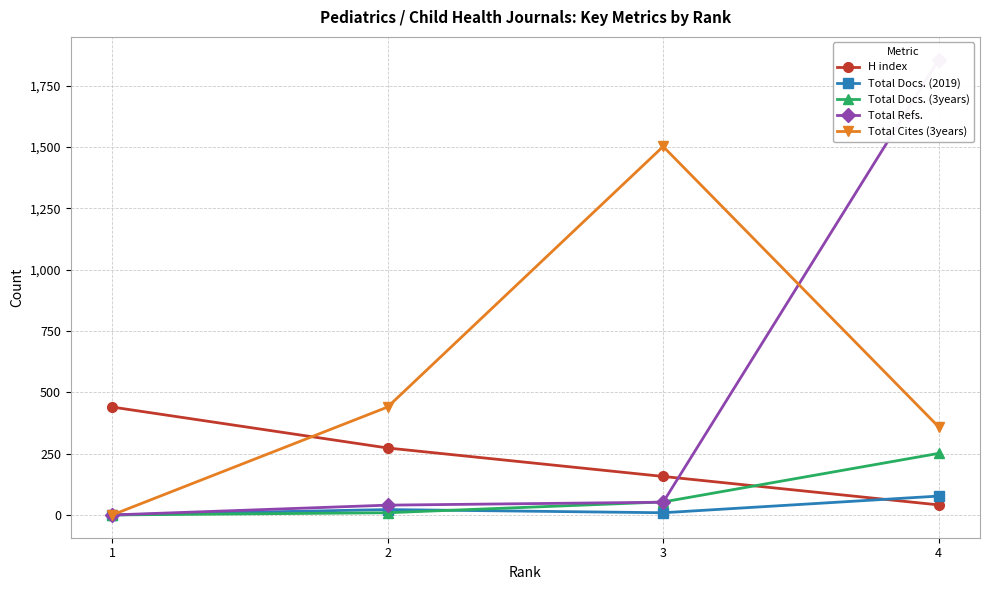

At which label is Total Refs. closest to 928?

3